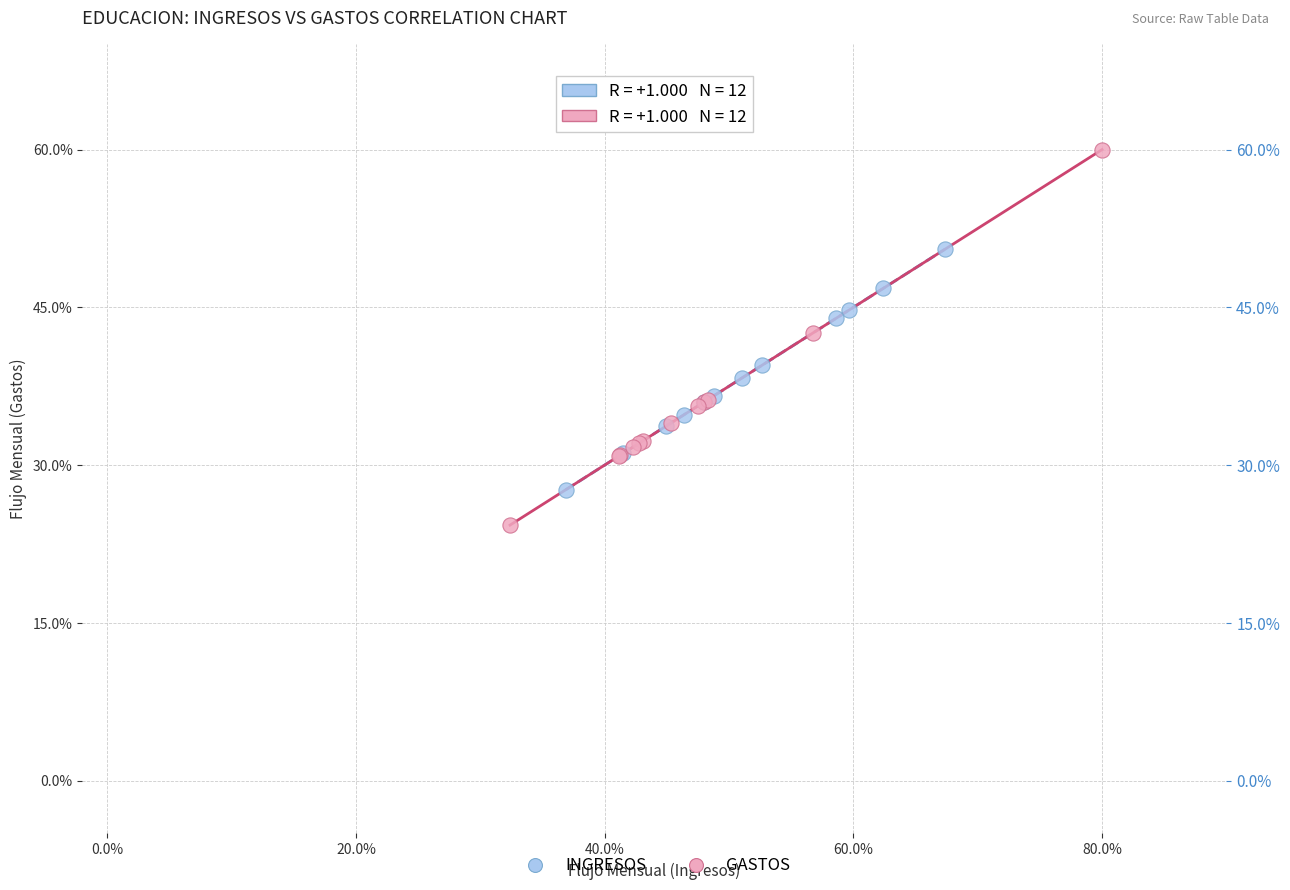

Which series contains the lowest Y value?

GASTOS